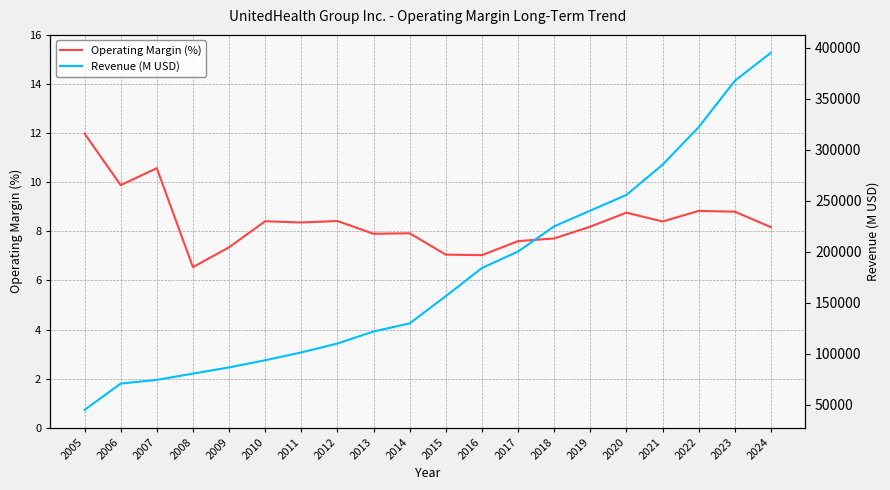

How many lines are shown in the chart?

2